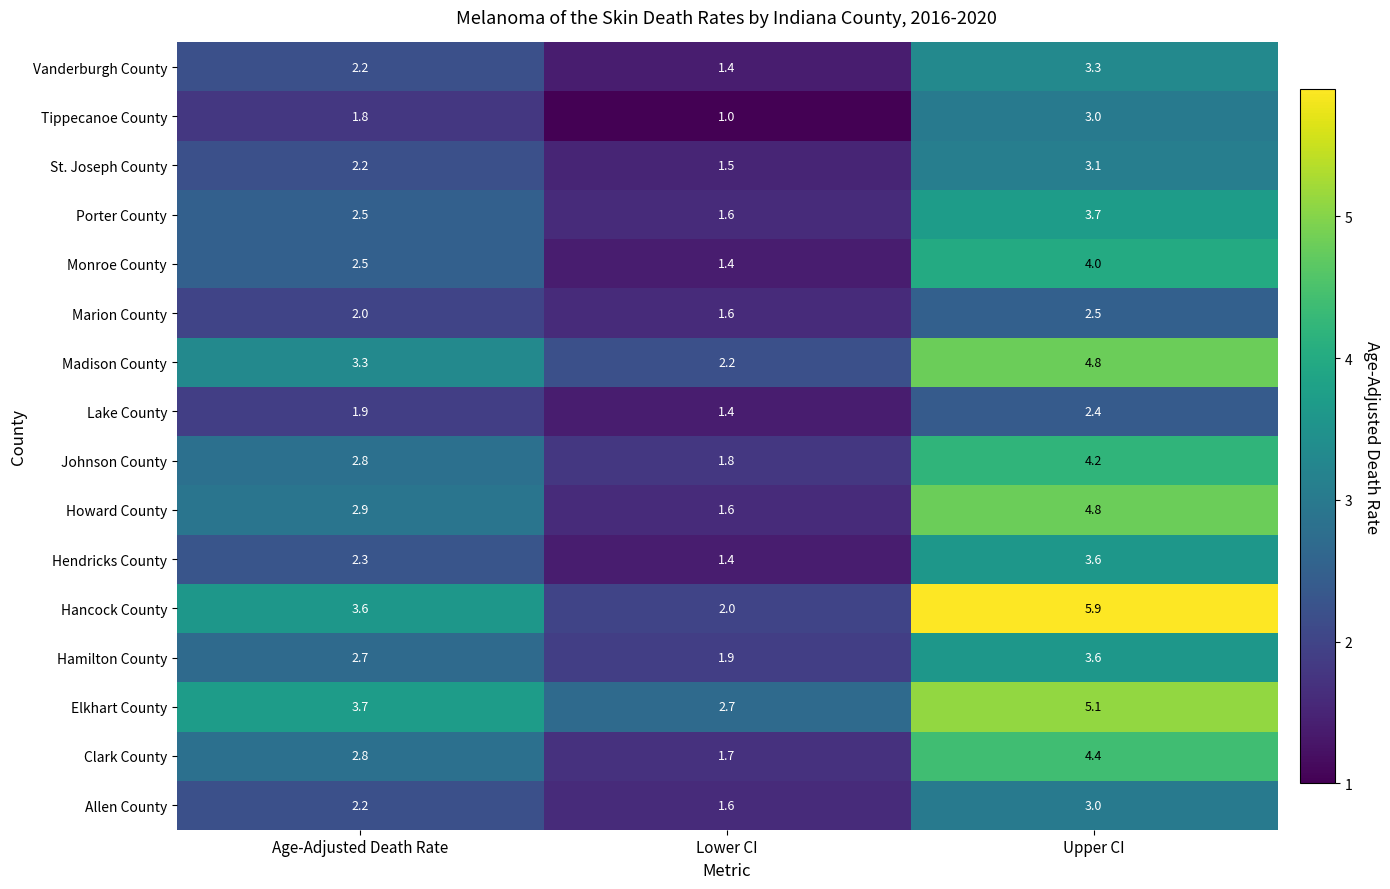

Which series has the widest spread of values?

Hancock County